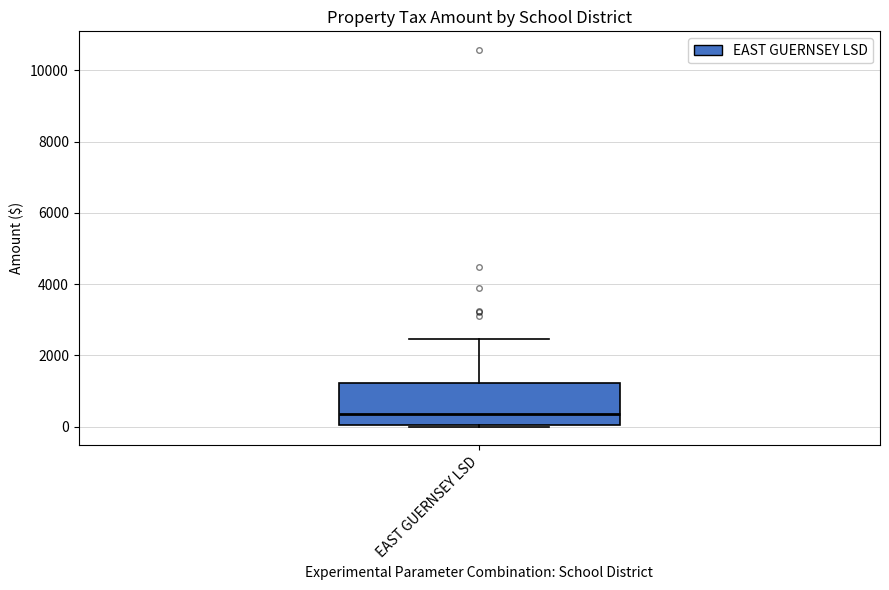

Transcribe this box plot: give where the median line is, the range the box spans, and where the two whiskers end, as read against the y-axis. The values are not printed on the chart, so give them approximately, as read against the axis.

median 400, box 0 to 1200, whiskers 0 to 2400